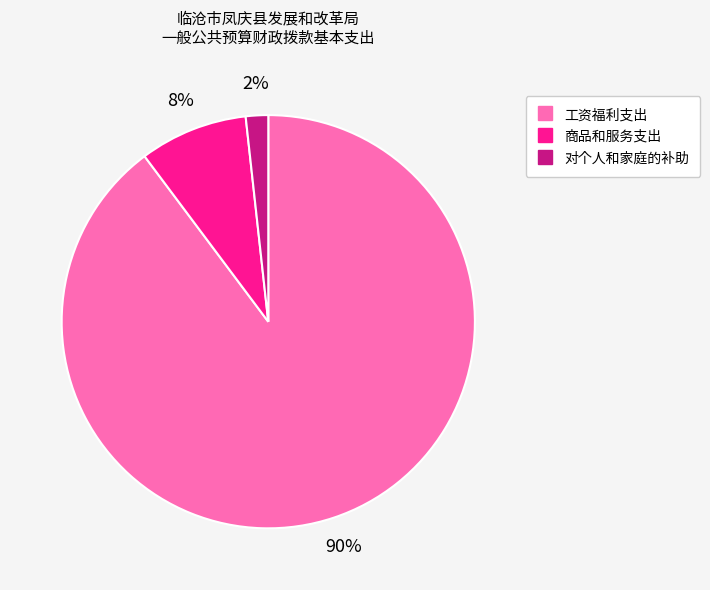

Is it true that 对个人和家庭的补助 is 2% of the pie?

True